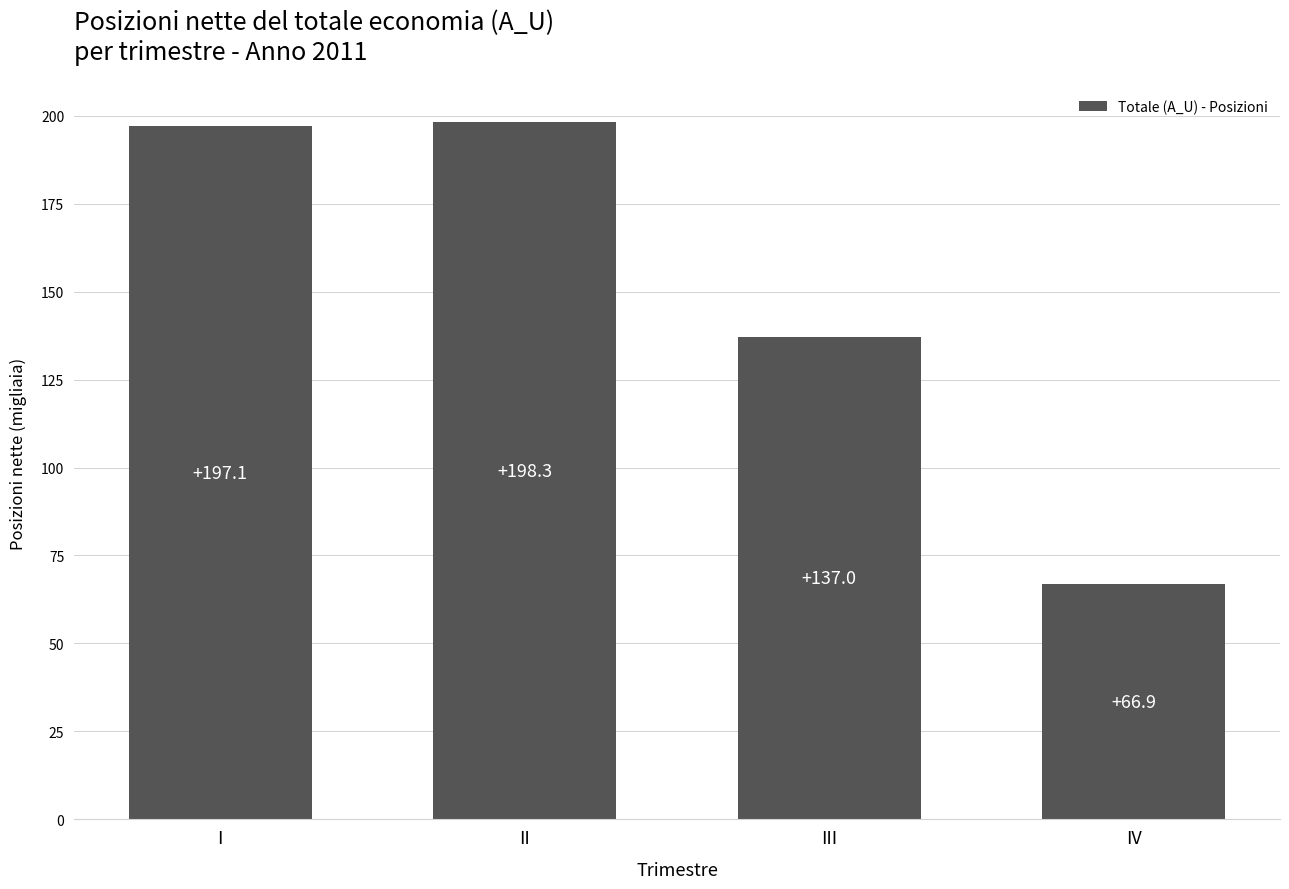

What is the minimum value shown in the chart?

66.9